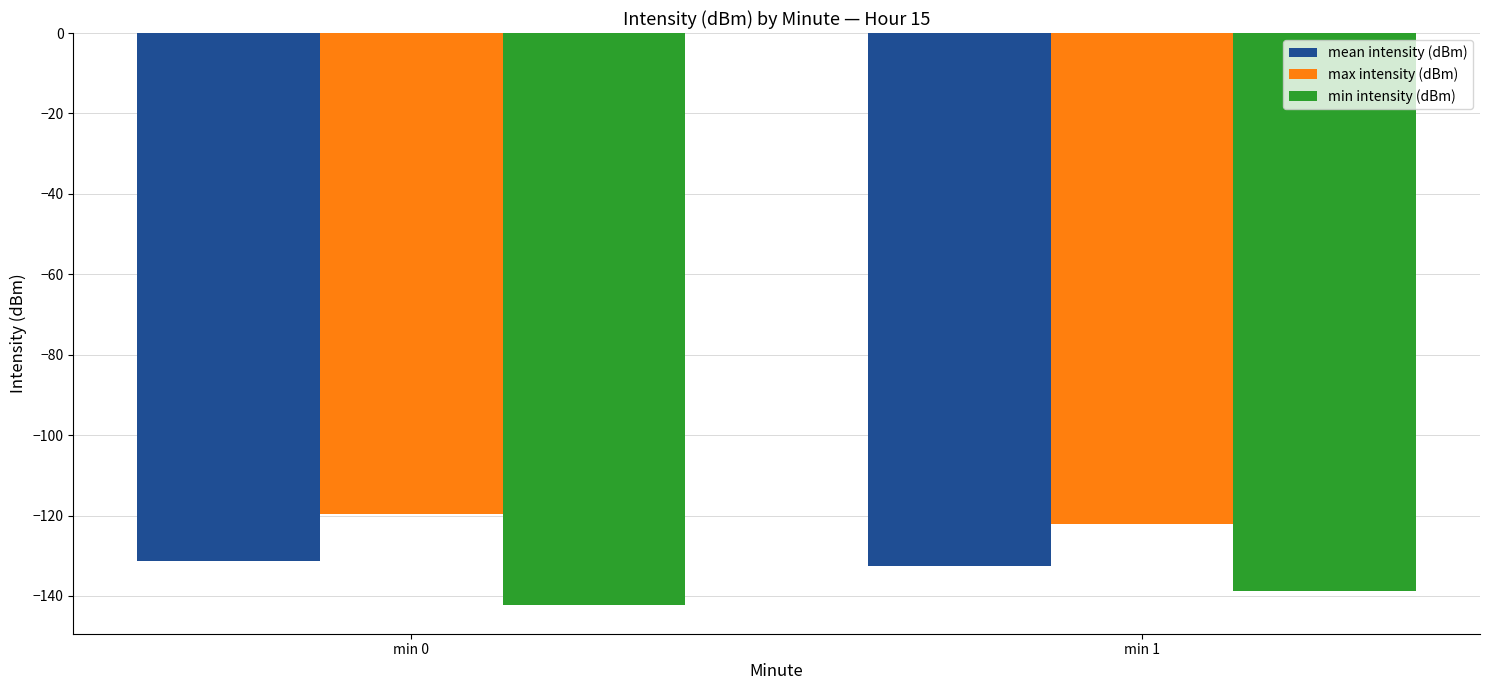

How many bars are there in total?

6